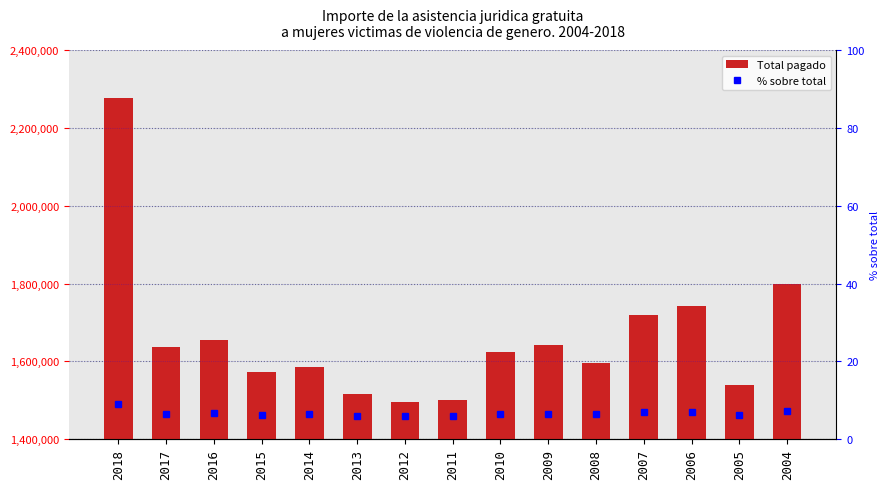

What is the difference between the highest and lowest values at 2009?

1641063.4